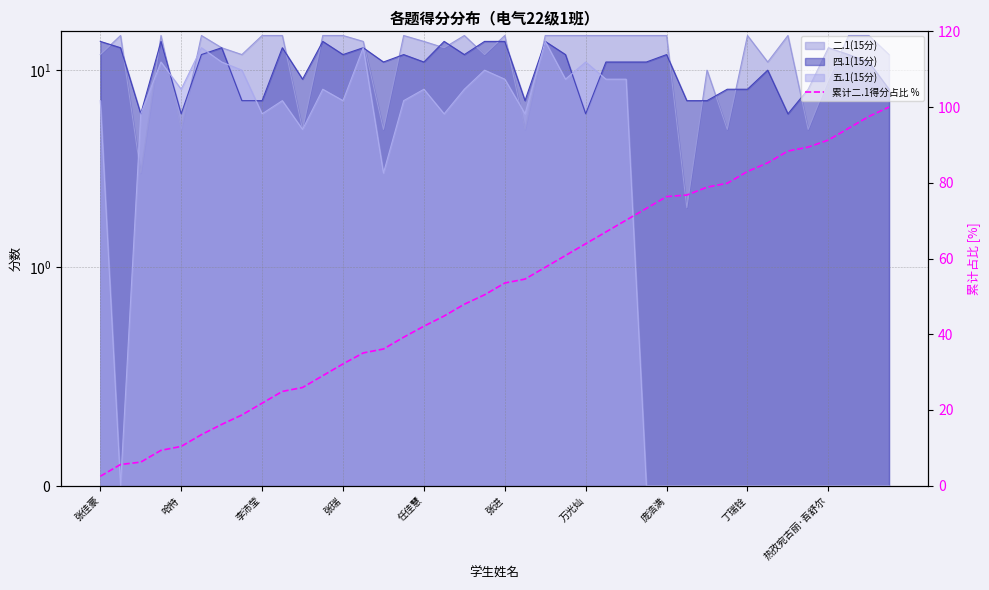

How many categories are shown in the chart?

40